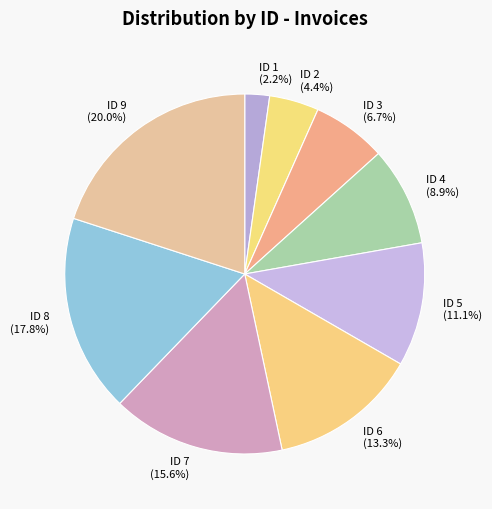

Is the sum of ID 2 and ID 1 greater than half?

No